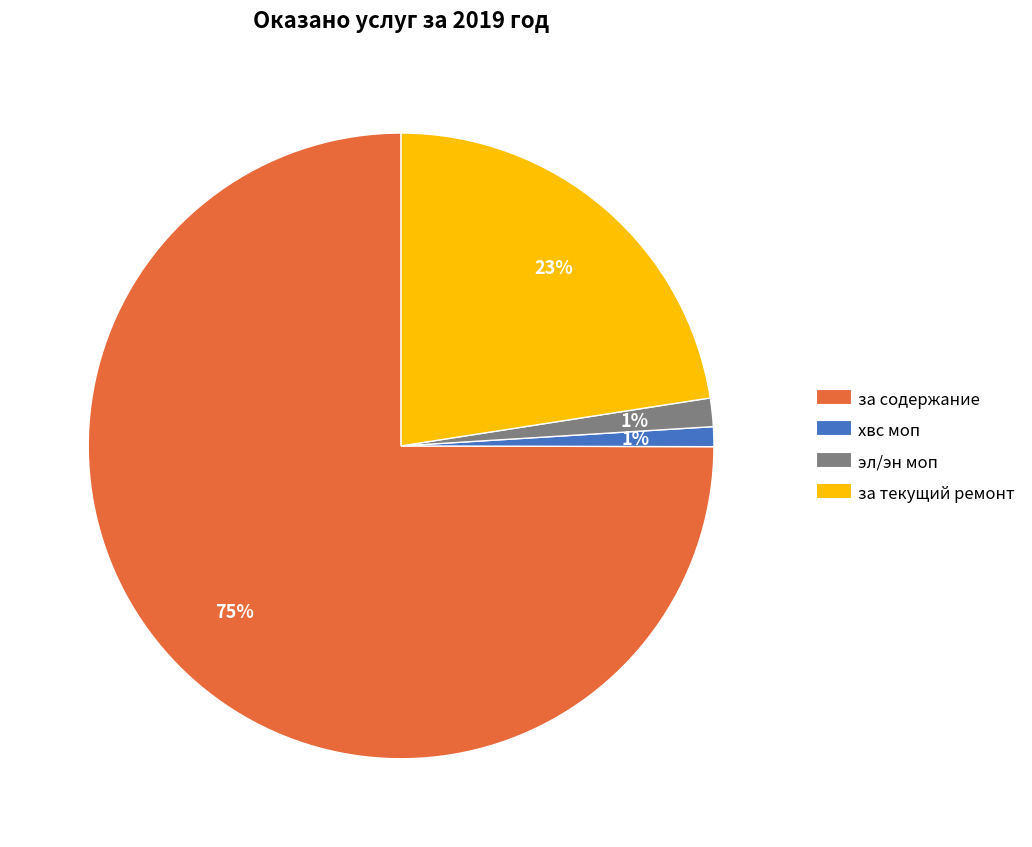

Is it true that за содержание is 86% of the pie?

False